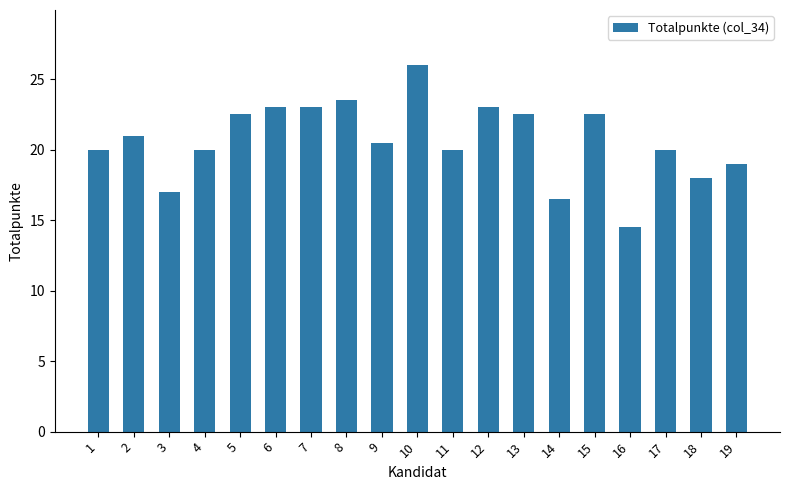

What is the difference between the second highest and minimum values?

9.0